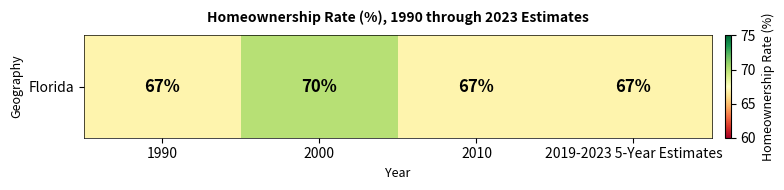

Reading left to right, transcribe all the data shown in this chart.

67	70	67	67